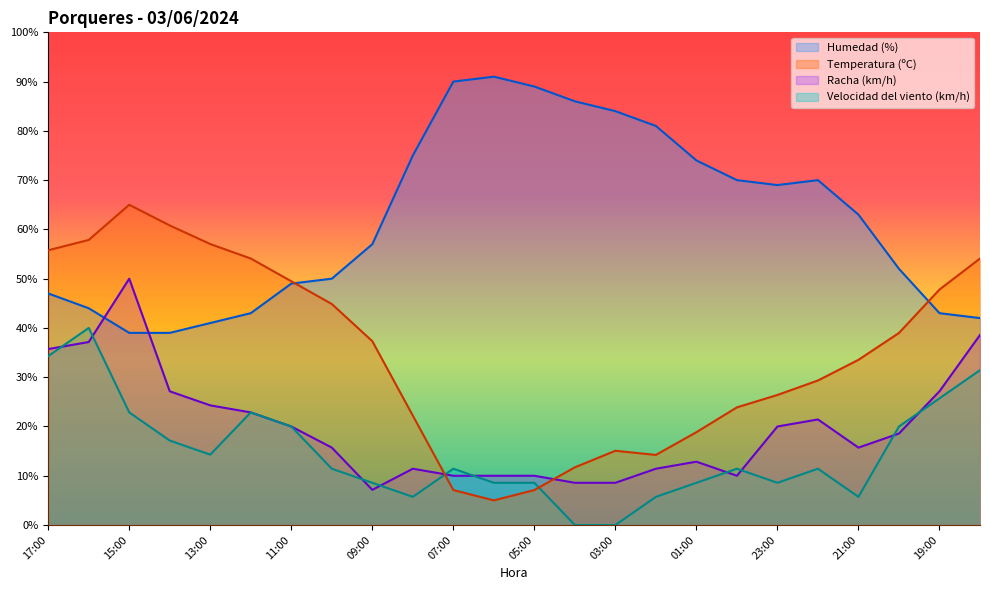

Between 07:00 and 01:00, which series saw the biggest shift?

Humedad (%)